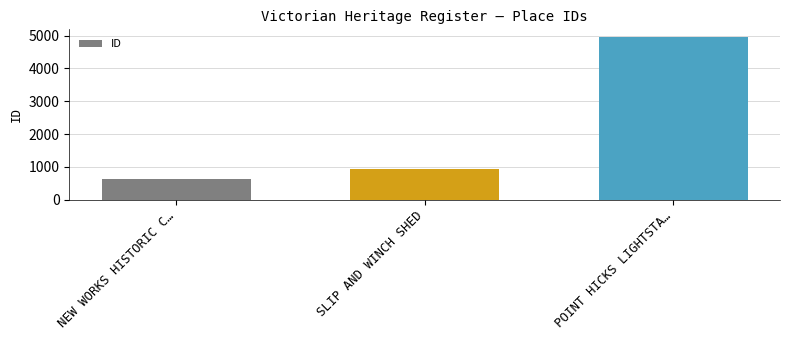

What position from the left is POINT HICKS LIGHTSTA…?

3